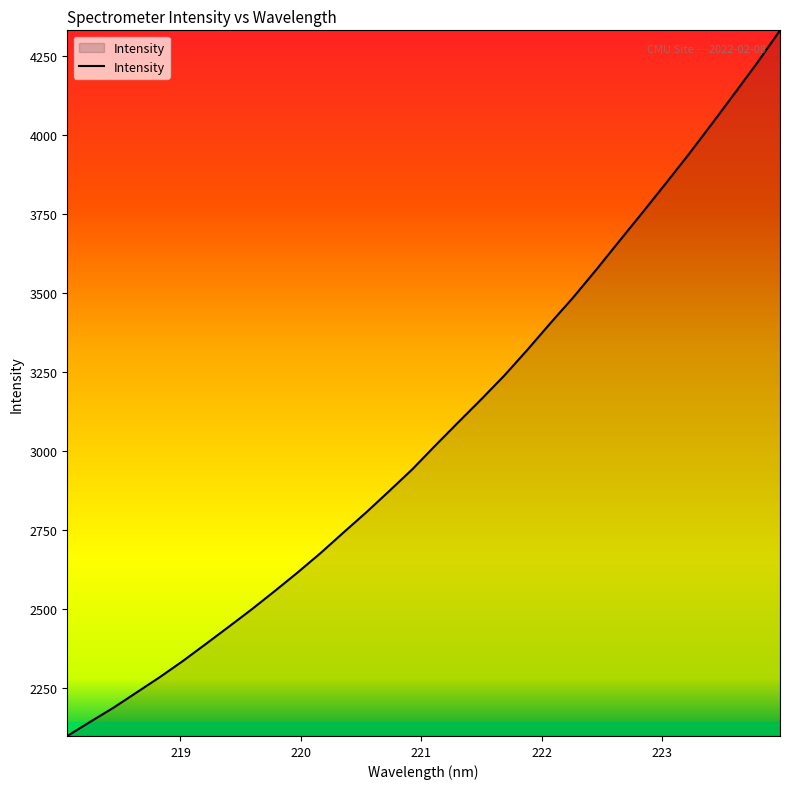

What is the sum of all values?

98052.0